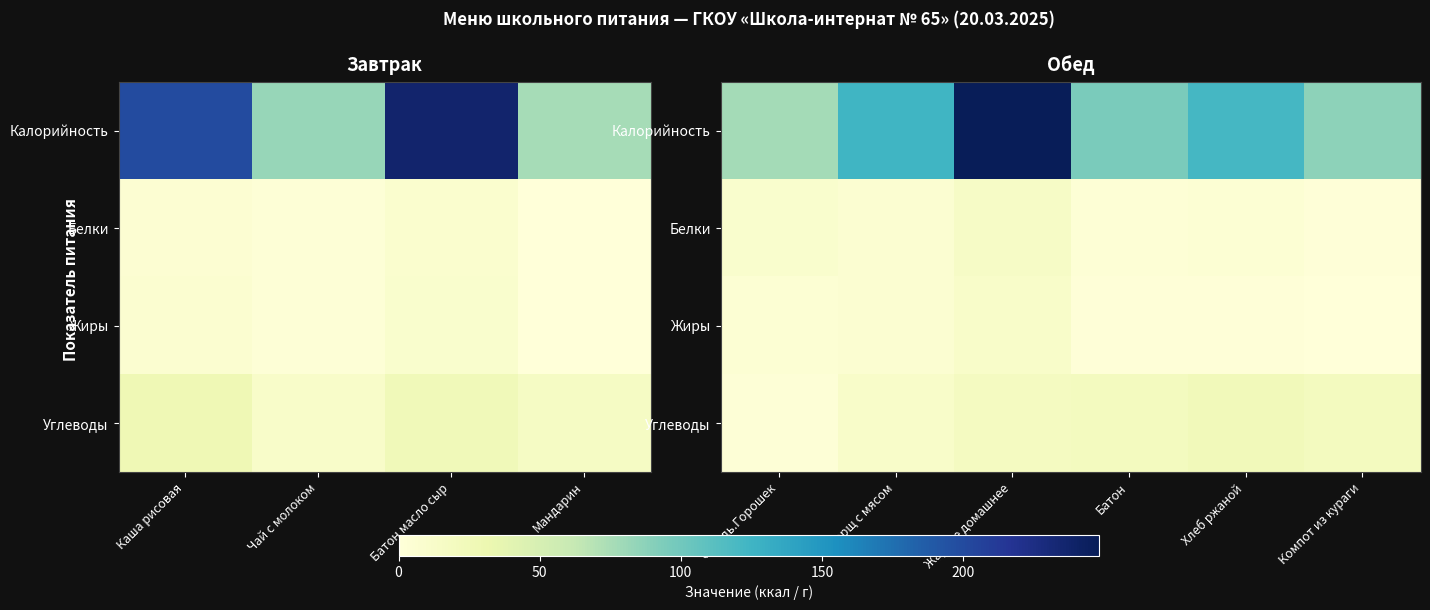

Which series has the widest spread of values?

Калорийность